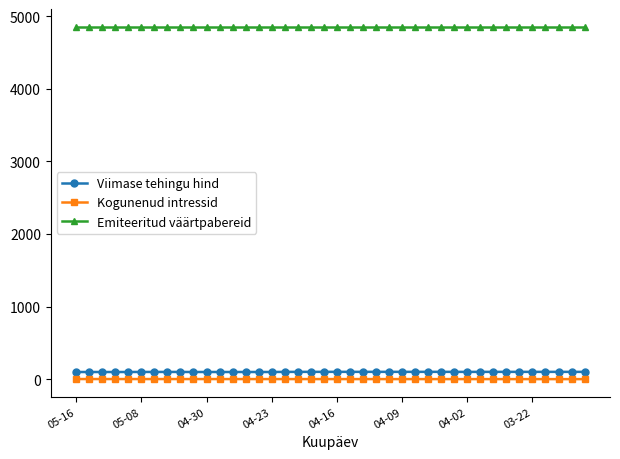

At how many categories does at least one series exceed 2689?

40